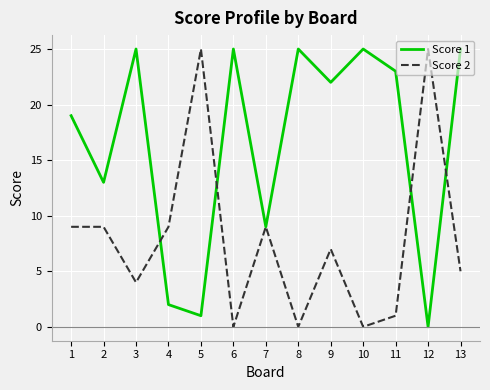

How many lines are shown in the chart?

2